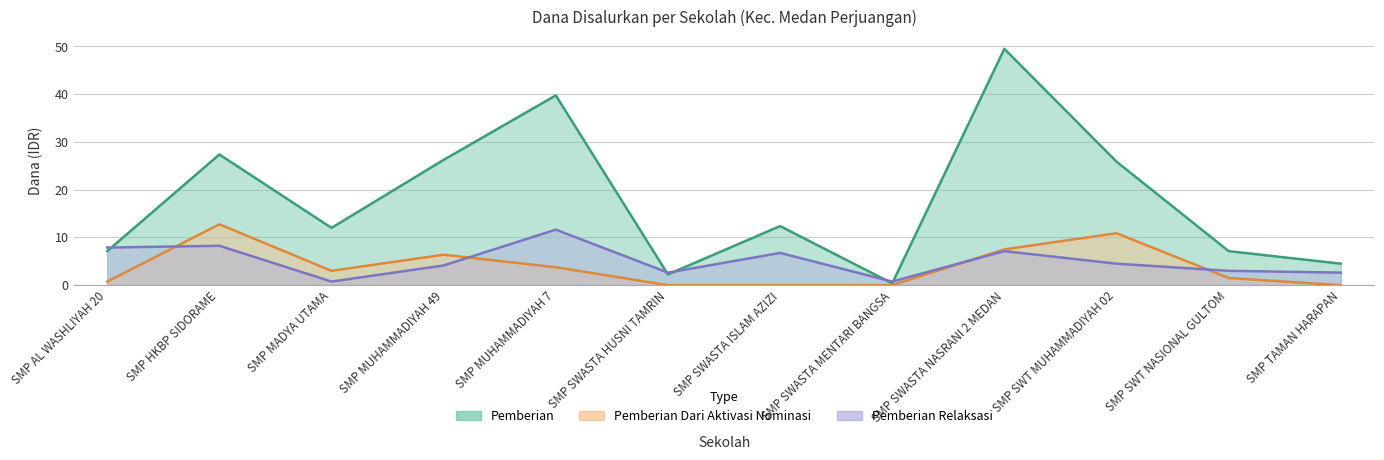

What is the sum of all Pemberian Dari Aktivasi Nominasi values?

46.5